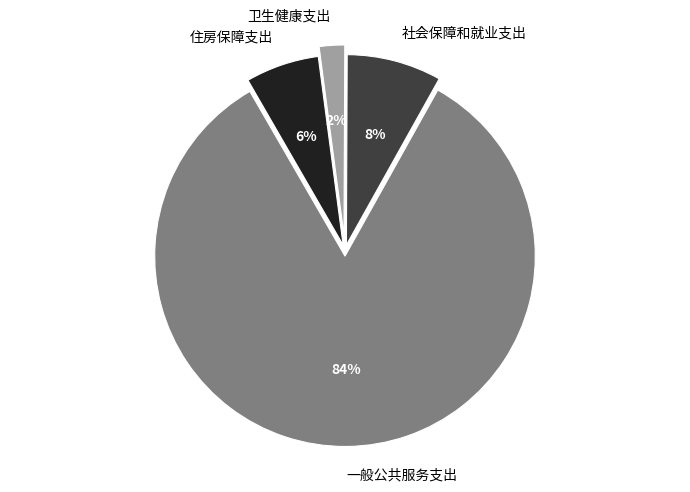

What percentage is the 住房保障支出 slice, to the nearest percent?

6%